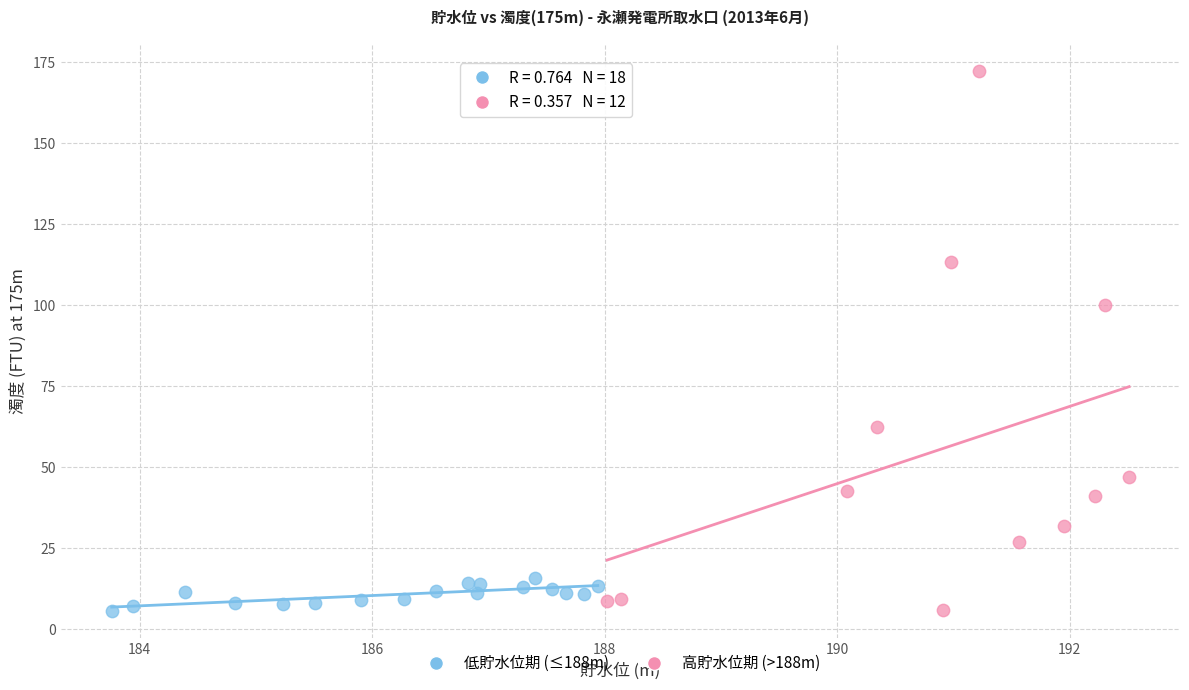

Which series contains the highest Y value?

高貯水位期 (>188m)